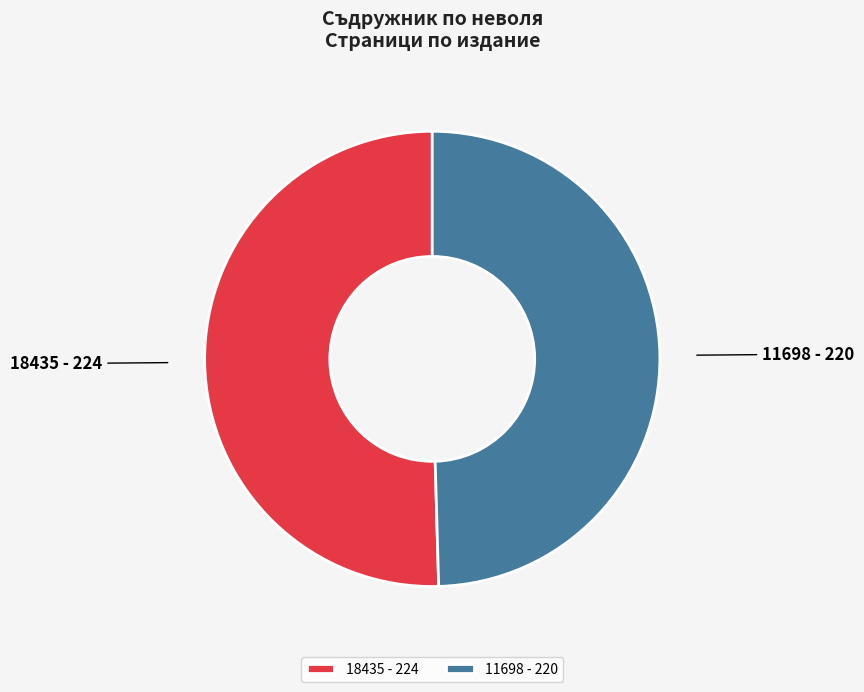

Is the sum of 11698 - 220 and 18435 - 224 greater than half?

Yes